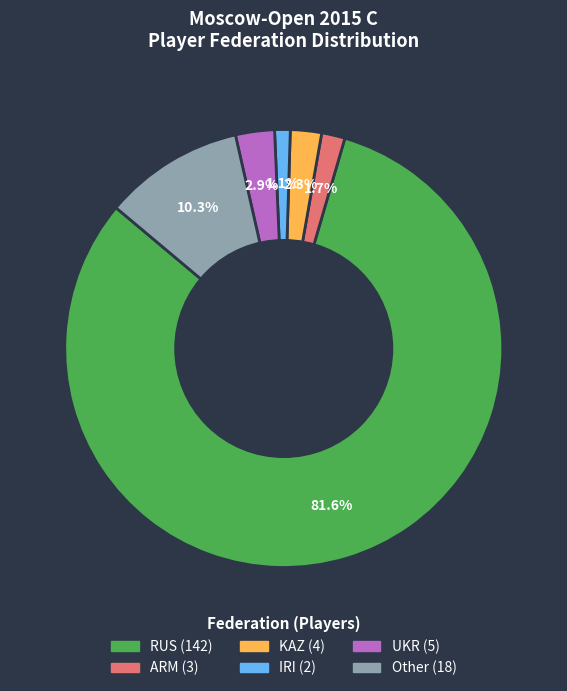

To the nearest percent, what is the difference between the RUS and KAZ slice percentages?

79%